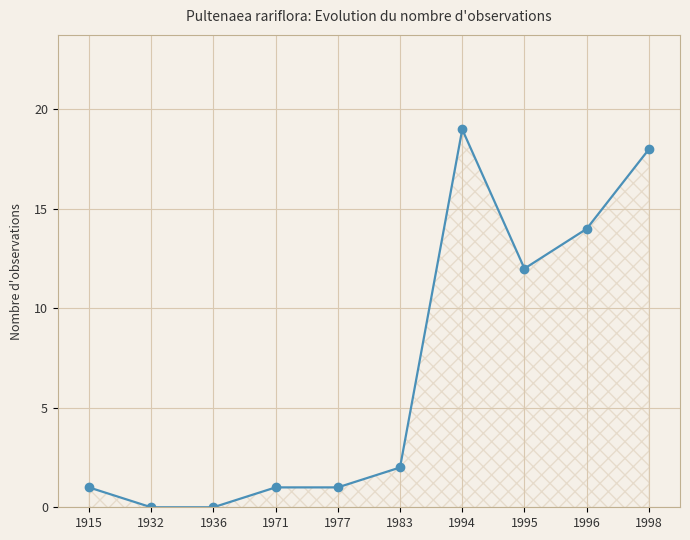

What is the change in value from 1983 to 1995?

+10